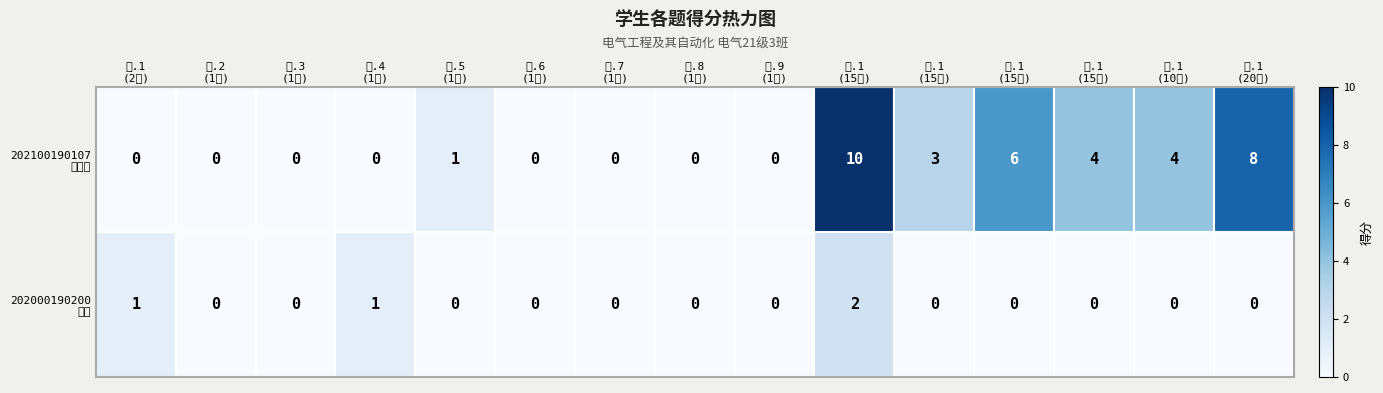

Count the number of data series in this chart.

2